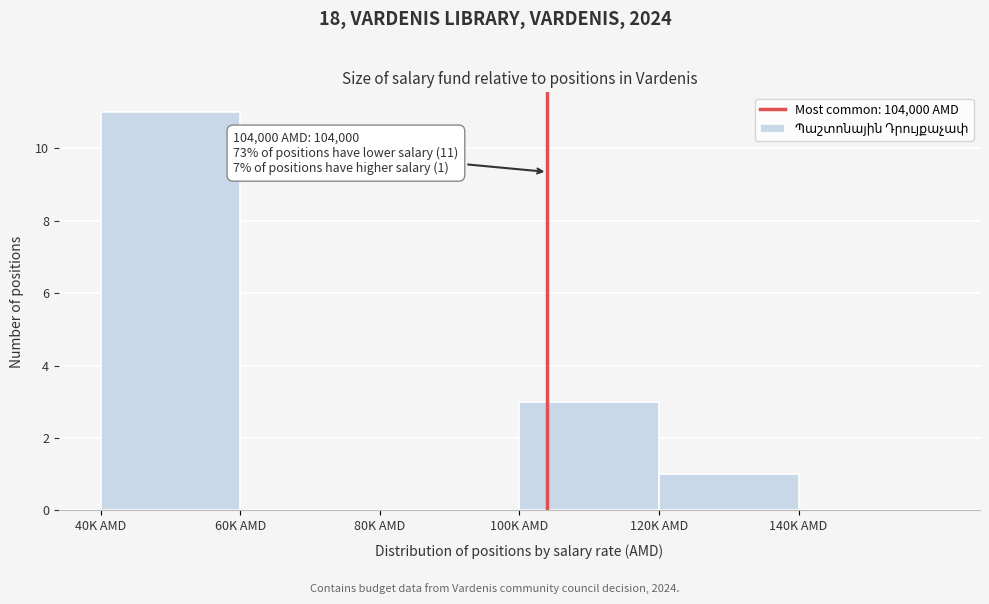

Reading left to right, what are all the values shown in this chart?

40K AMD=11	60K AMD=0	80K AMD=0	100K AMD=3	120K AMD=1	140K AMD=0